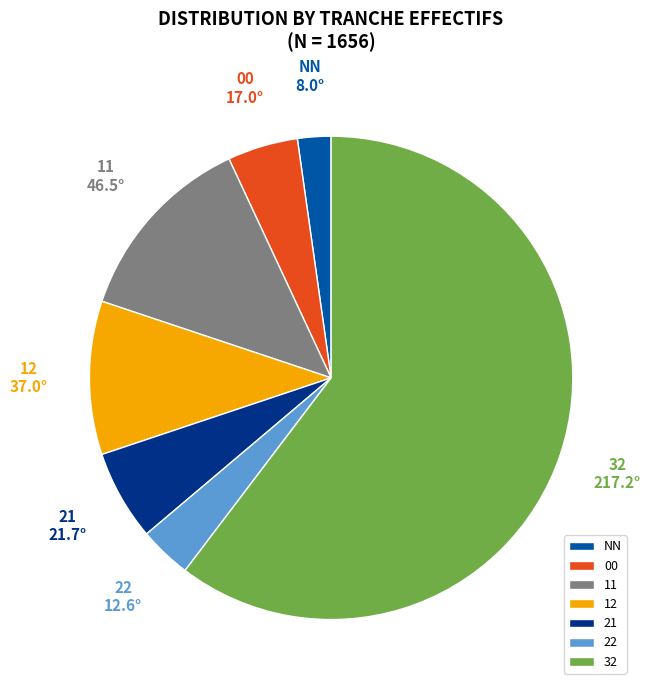

How many slices are in this pie chart?

7